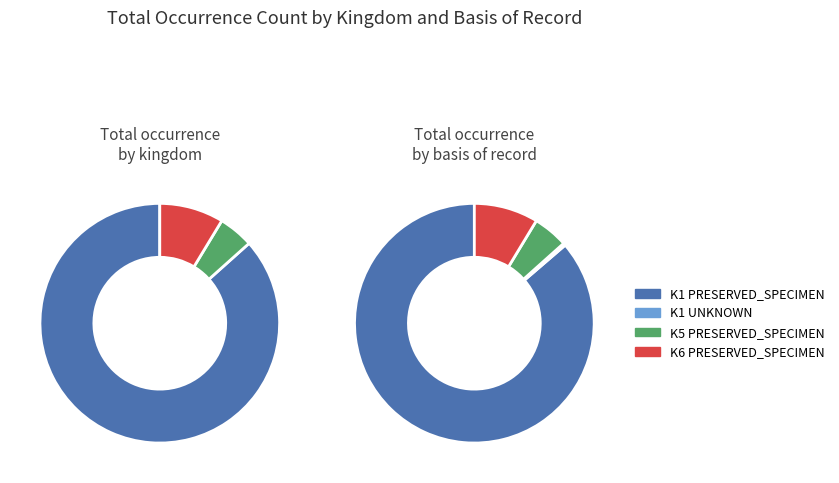

What is the total percentage of kingdom_5 and kingdom_1?

91.3%